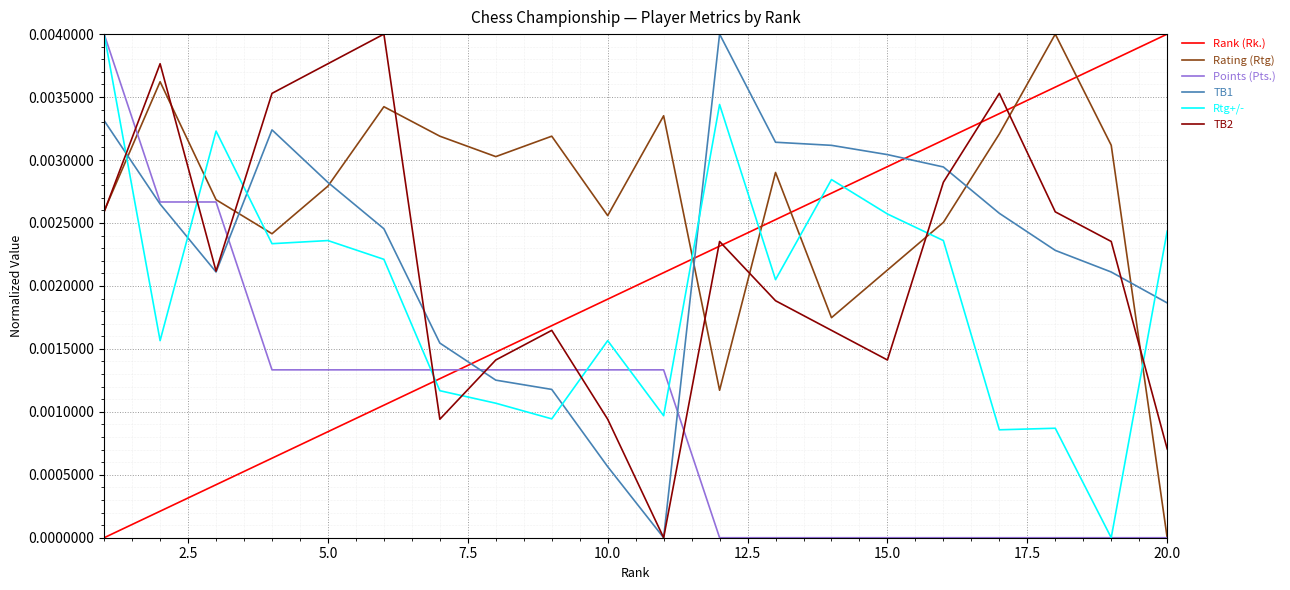

Which series has the largest total across all categories?

Rating (Rtg)